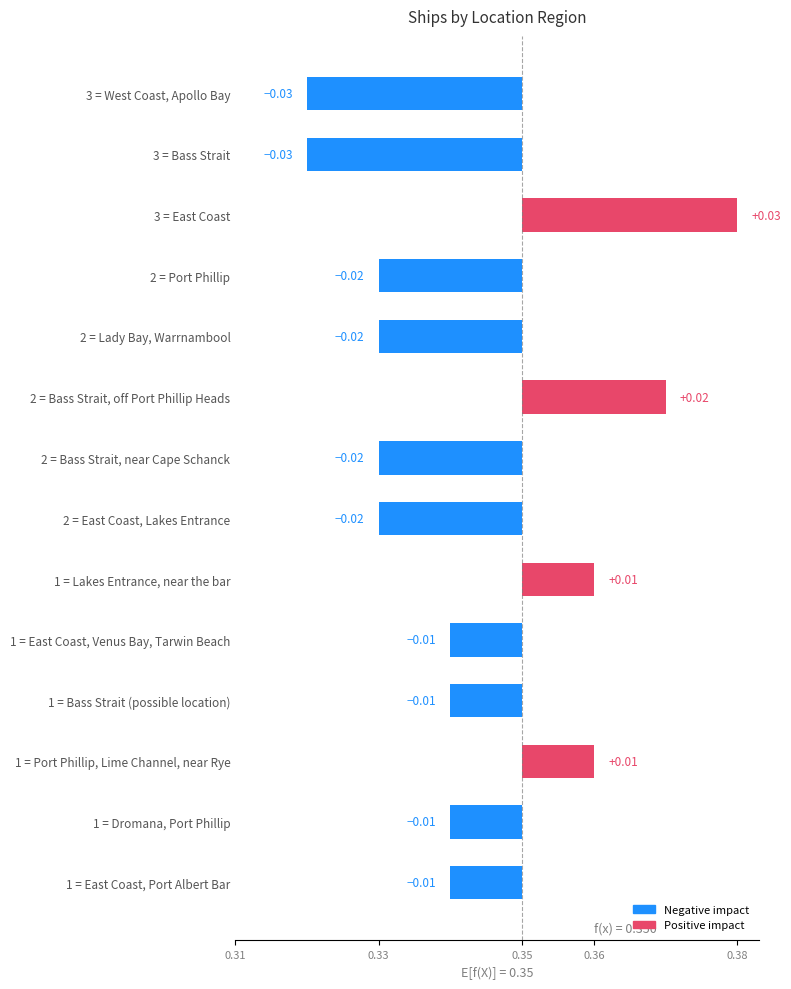

Reading left to right, what are all the values shown in this chart?

West Coast, Apollo Bay=3	Bass Strait=3	East Coast=3	Port Phillip=2	Lady Bay, Warrnambool=2	Bass Strait, off Port Phillip Heads=2	Bass Strait, near Cape Schanck=2	East Coast, Lakes Entrance=2	Lakes Entrance, near the bar=1	East Coast, Venus Bay, Tarwin Beach=1	Bass Strait (possible location)=1	Port Phillip, Lime Channel, near Rye=1	Dromana, Port Phillip=1	East Coast, Port Albert Bar=1